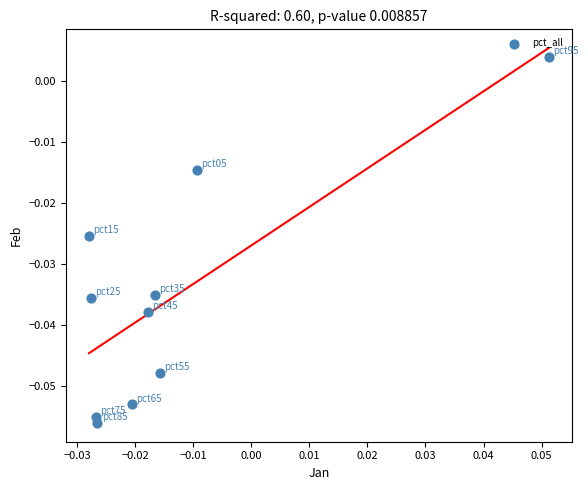

How many data points are displayed?

10